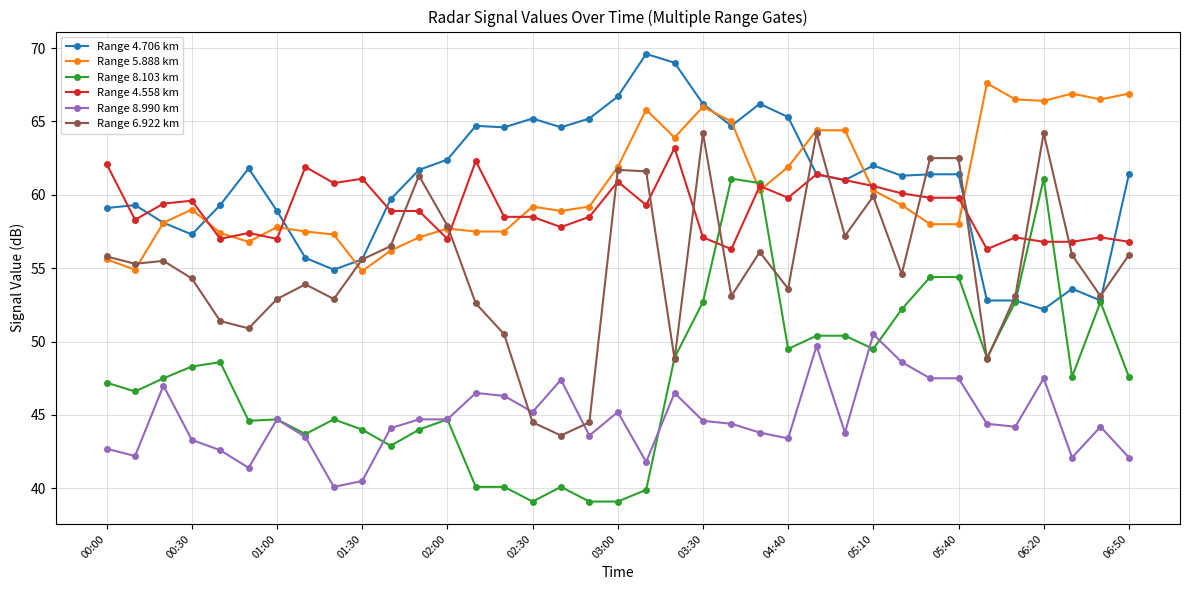

Which series has the largest range (max minus min)?

Range 8.103 km